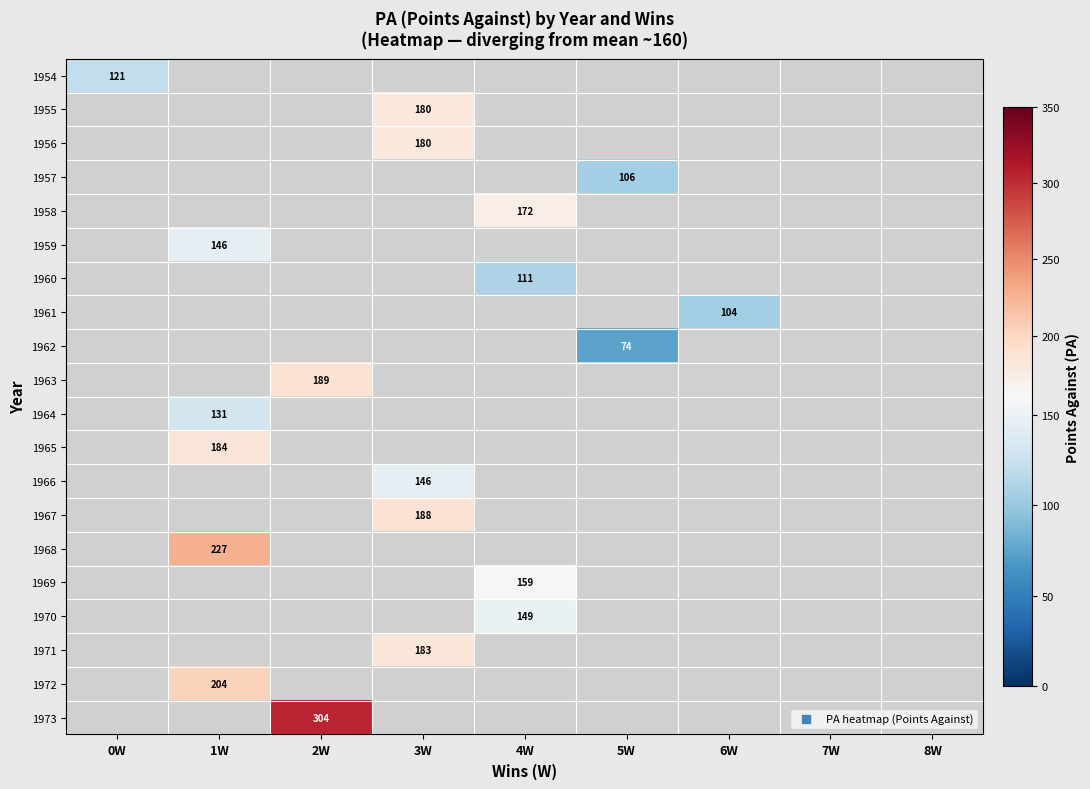

True or false: 1954 has a value of 209 at 0W.

False